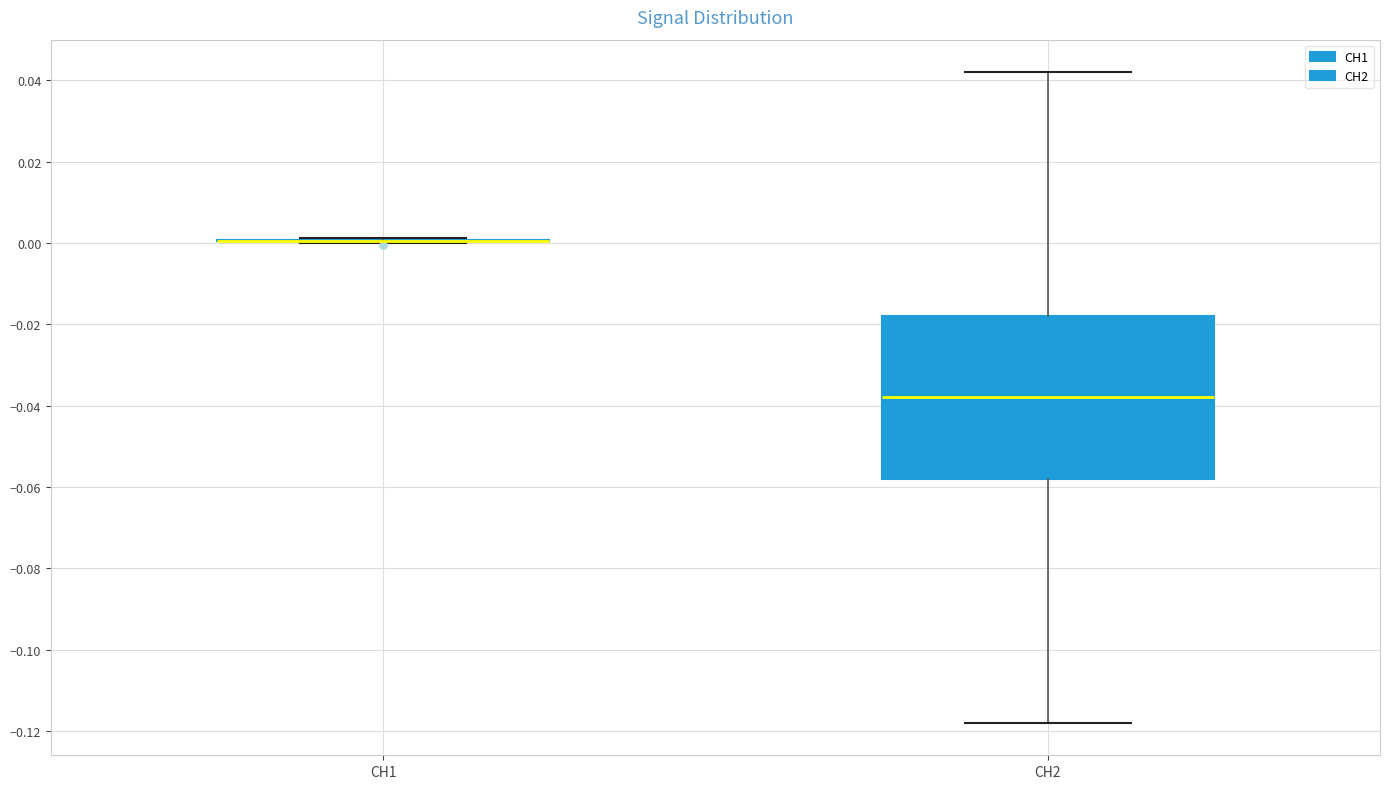

Which box is the tallest, from its lower edge to its upper edge?

CH2